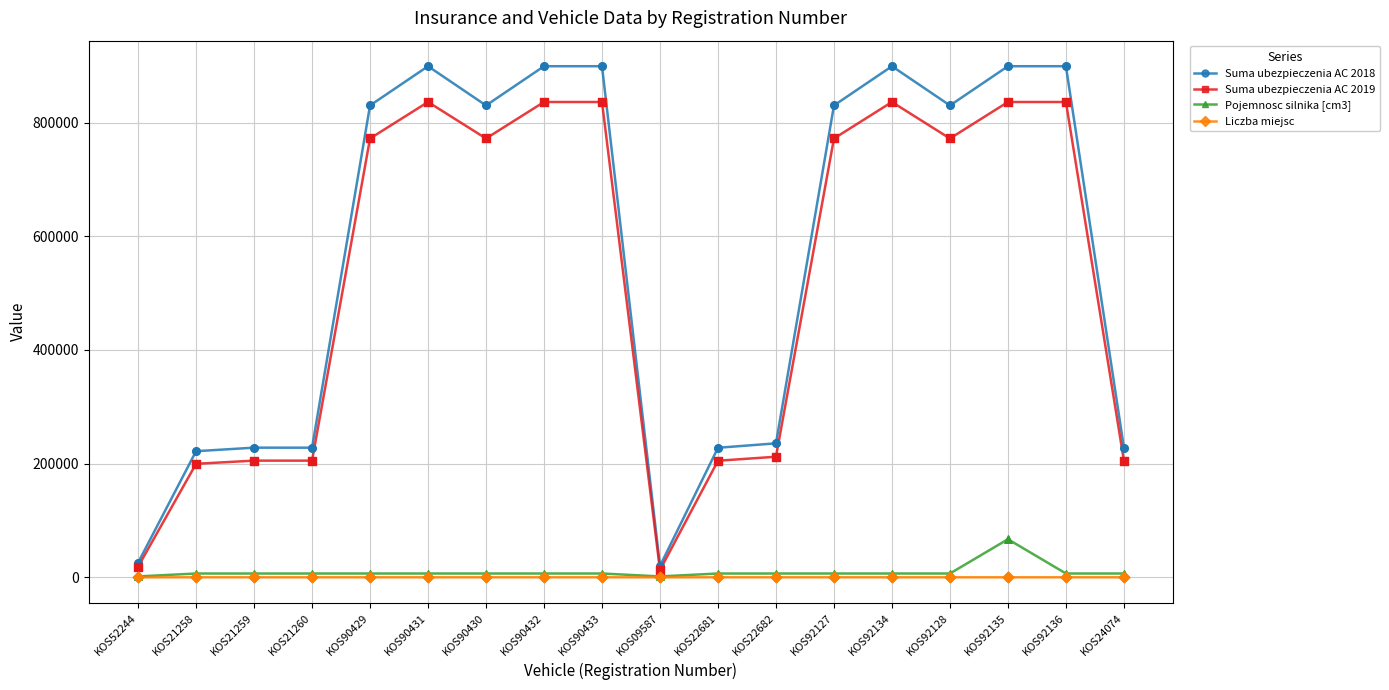

What are all the series names shown in the legend?

Suma ubezpieczenia AC 2018, Suma ubezpieczenia AC 2019, Pojemnosc silnika [cm3], Liczba miejsc